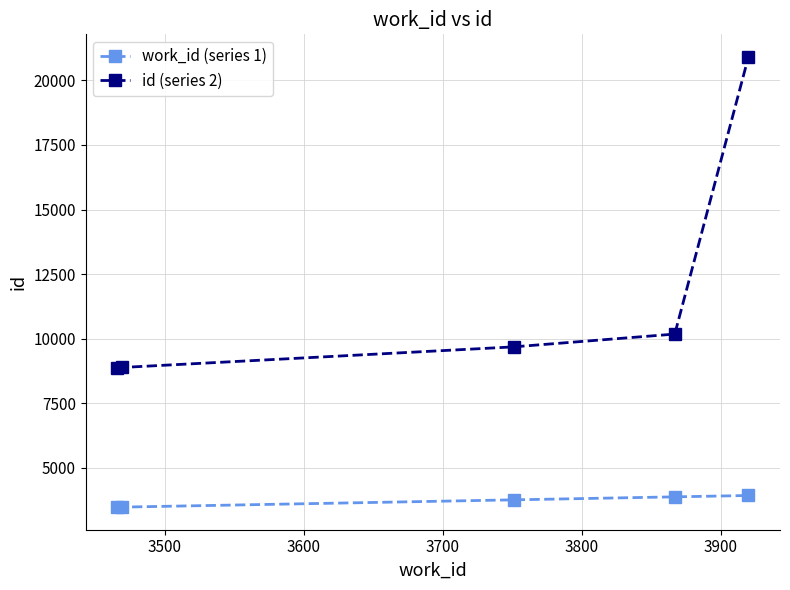

True or false: work_id (series 1) and id (series 2) cross at least once.

False